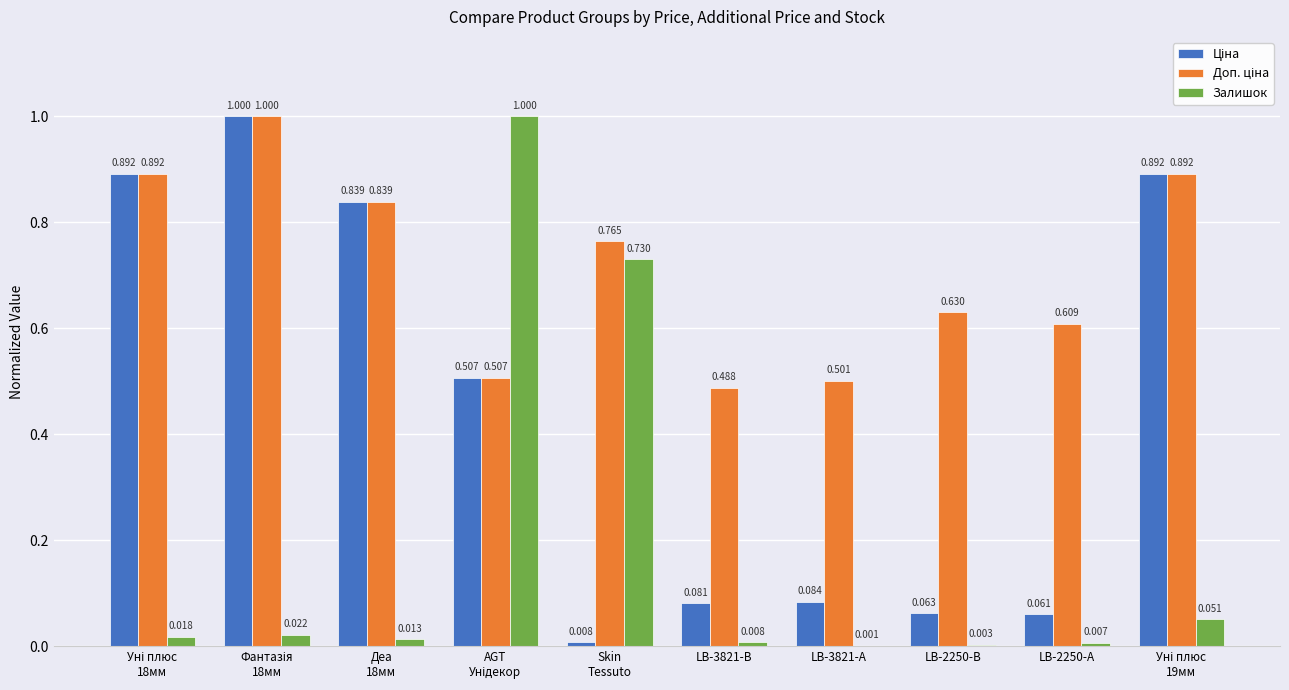

What is the label of the 9th bar from the left?

LB-2250-А